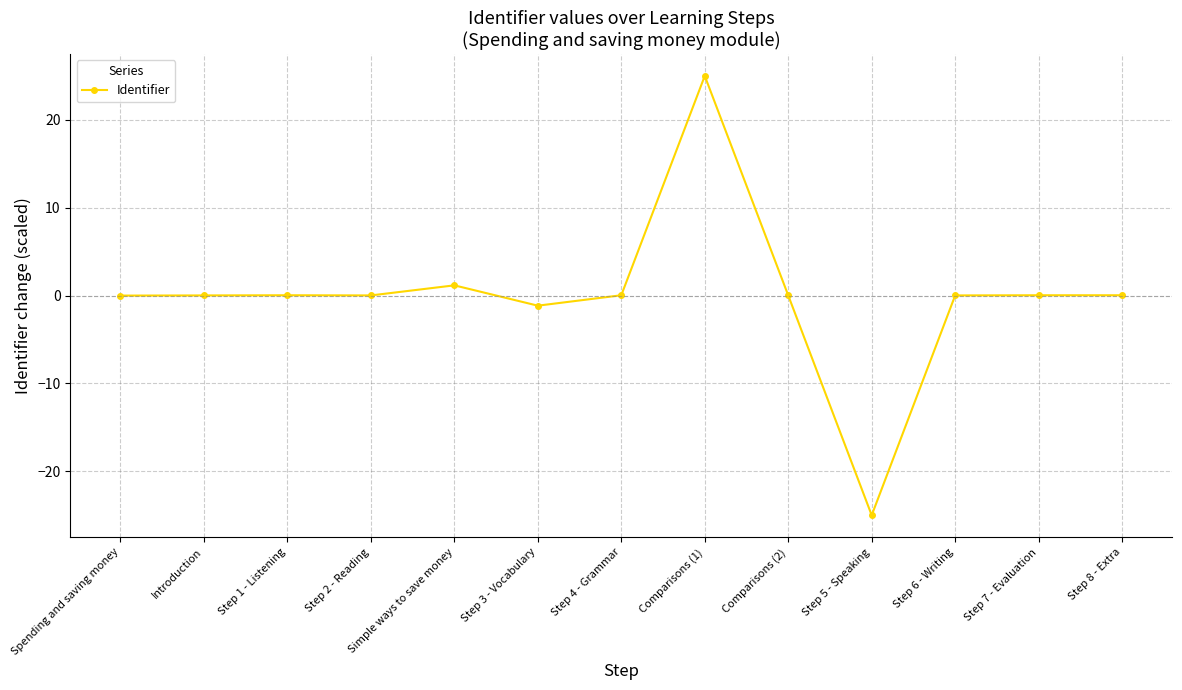

How many data points does each series have?

13